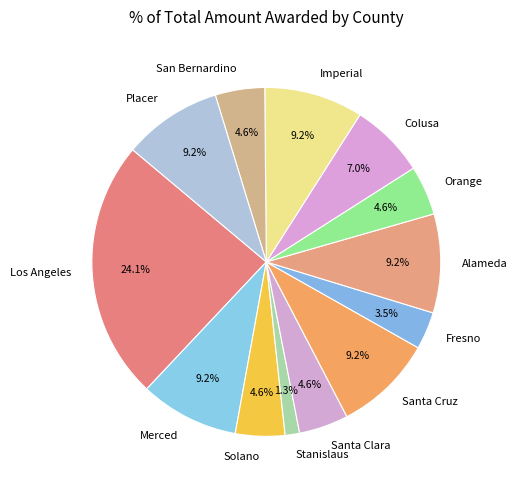

Count the number of slices in the pie.

13